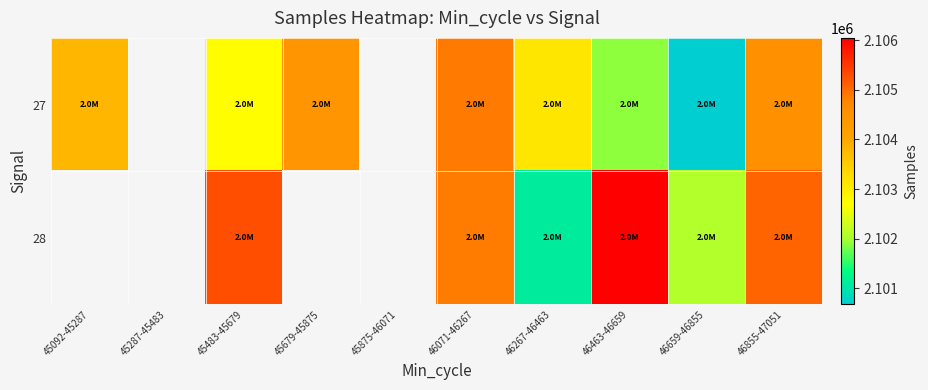

How many values in 27 are above zero?

8